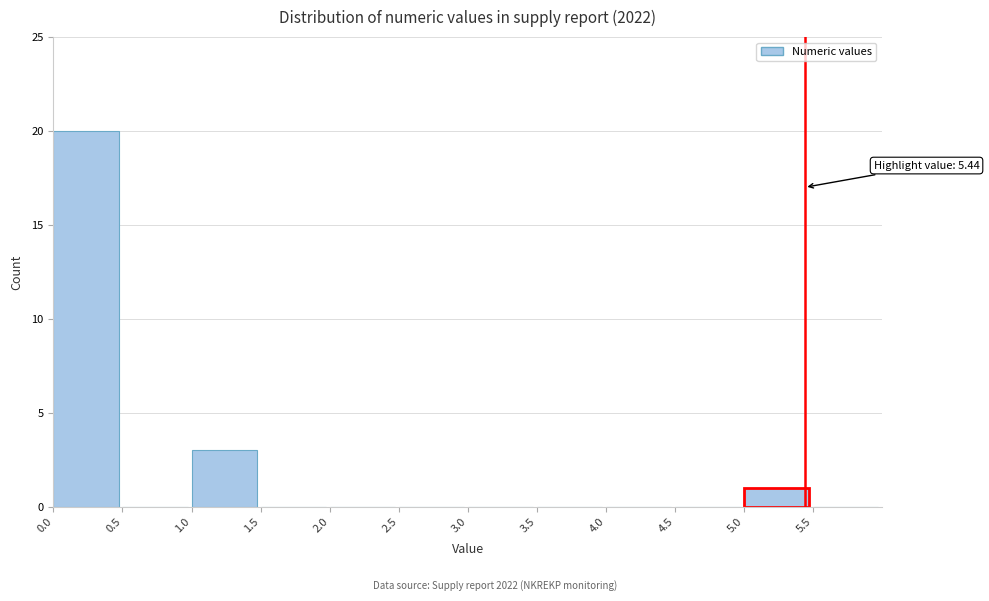

Which range on the x-axis has the tallest bar?

0.0 to 0.5